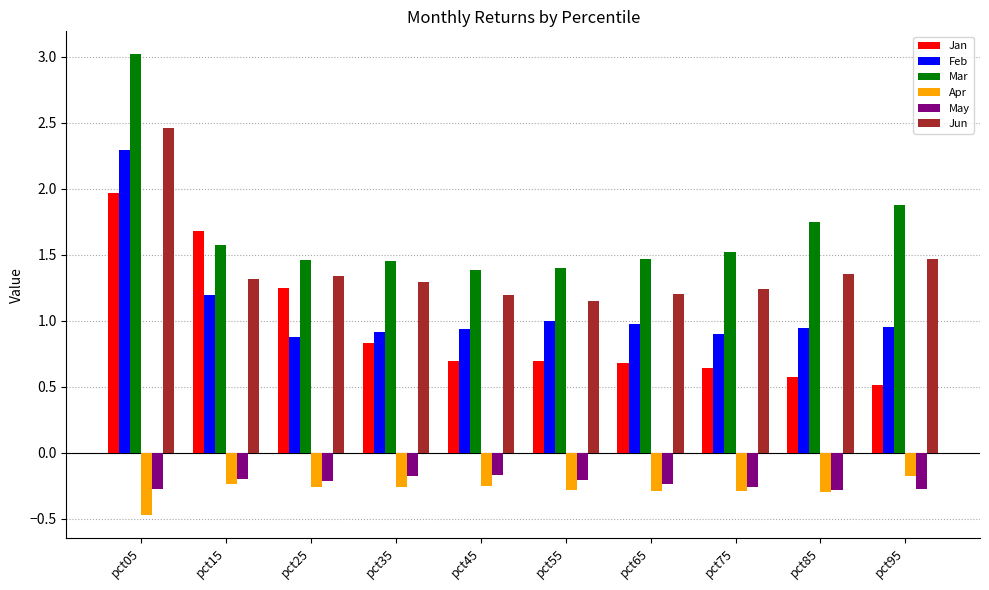

What is the sum of the Apr values at pct95 and pct65?

-0.5